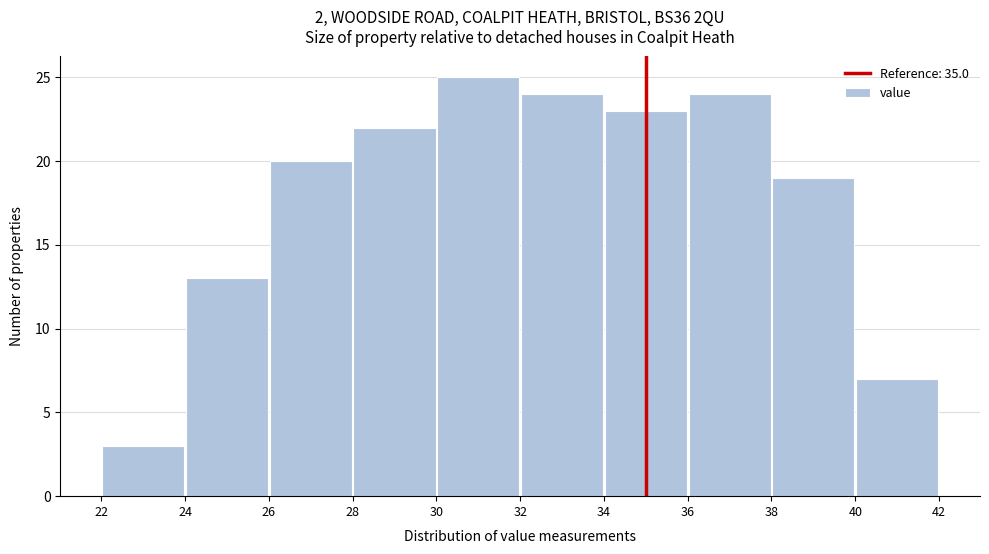

Over which range of the x-axis is the bar tallest?

30 to 32